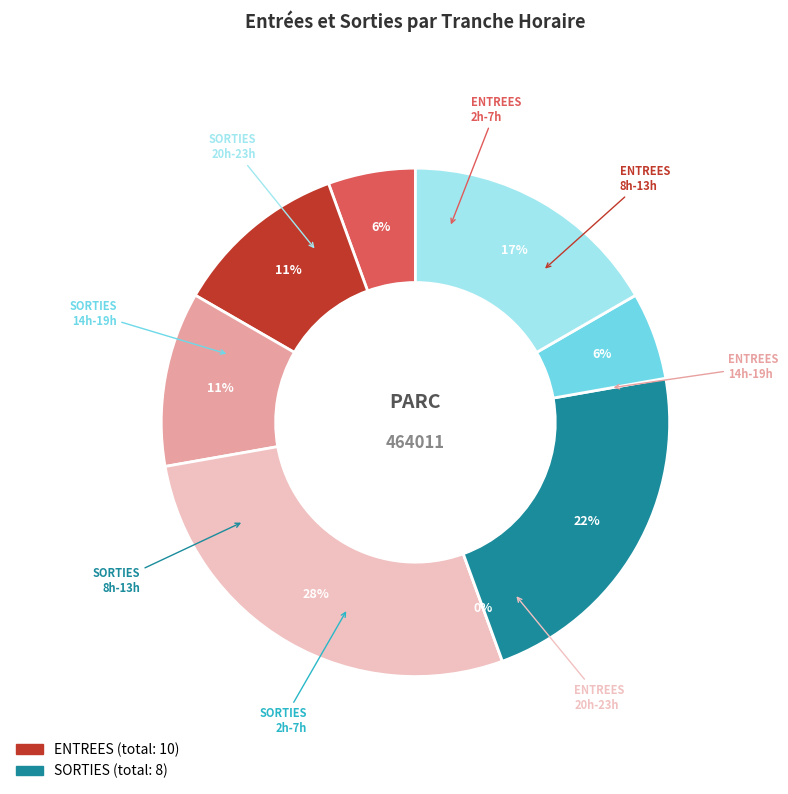

Does ENTREES_2_7 represent more than half of the total?

No